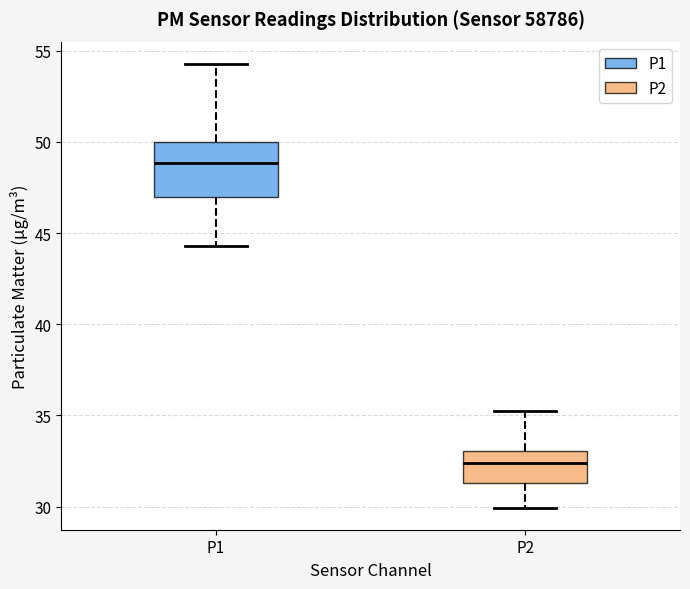

Reading left to right, read every box against the y-axis: the position of its median line, the range the box covers, and the ends of its whiskers. The values are not printed on the chart, so give them approximately, as read against the axis.

P1: median 49.0, box 47.0 to 50.0, whiskers 44.5 to 54.5
P2: median 32.5, box 31.5 to 33.0, whiskers 30.0 to 35.5